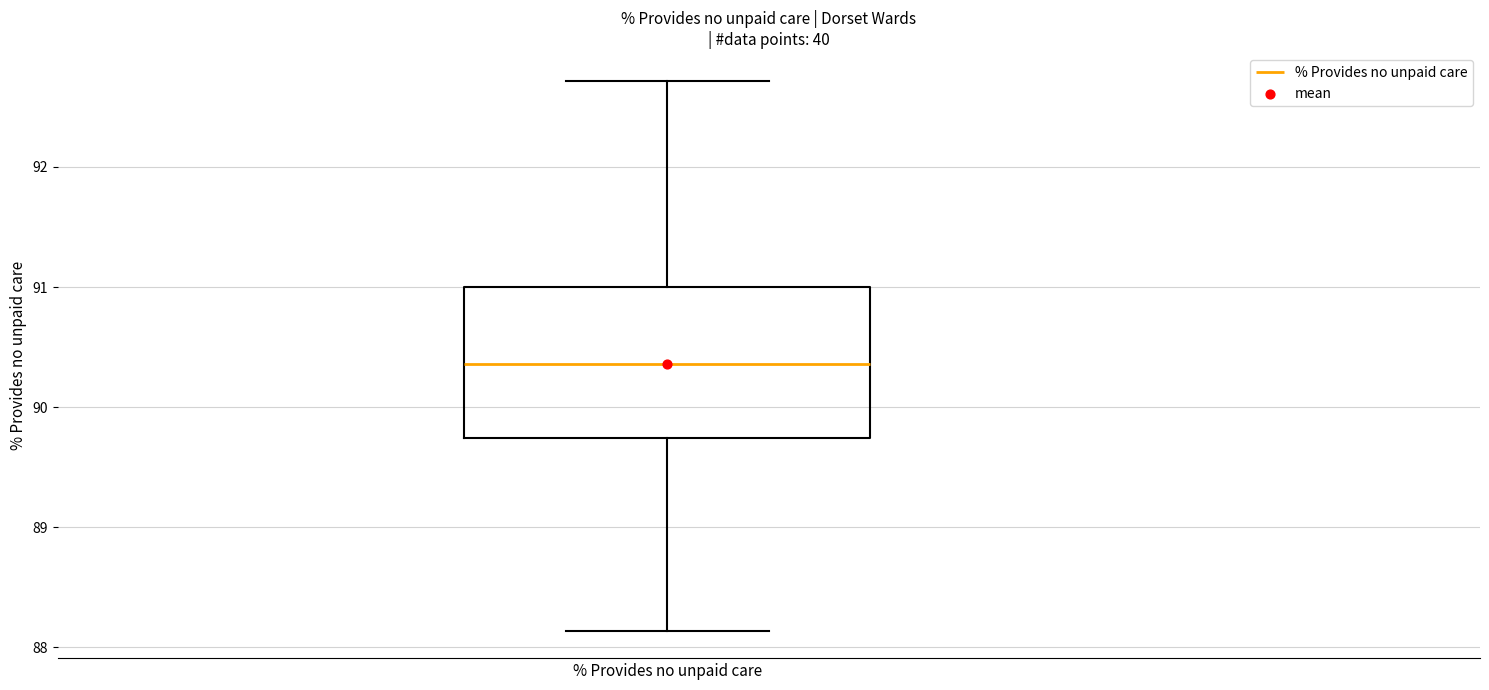

Read this box plot against the y-axis: the position of the median line, the range covered by the box, and the ends of both whiskers. The values are not printed on the chart, so give them approximately, as read against the axis.

median 90.4, box 89.7 to 91.0, whiskers 88.1 to 92.7